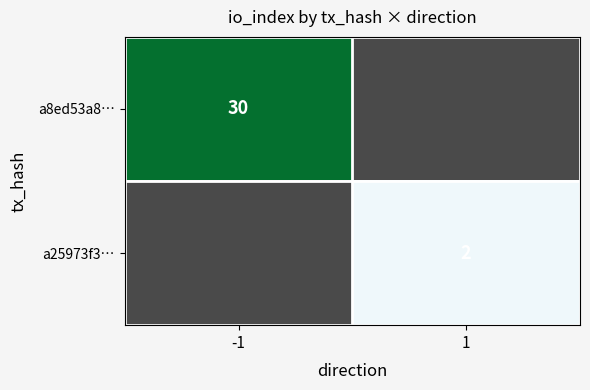

The value of a8ed53a8… at -1 is 30. True or false?

True